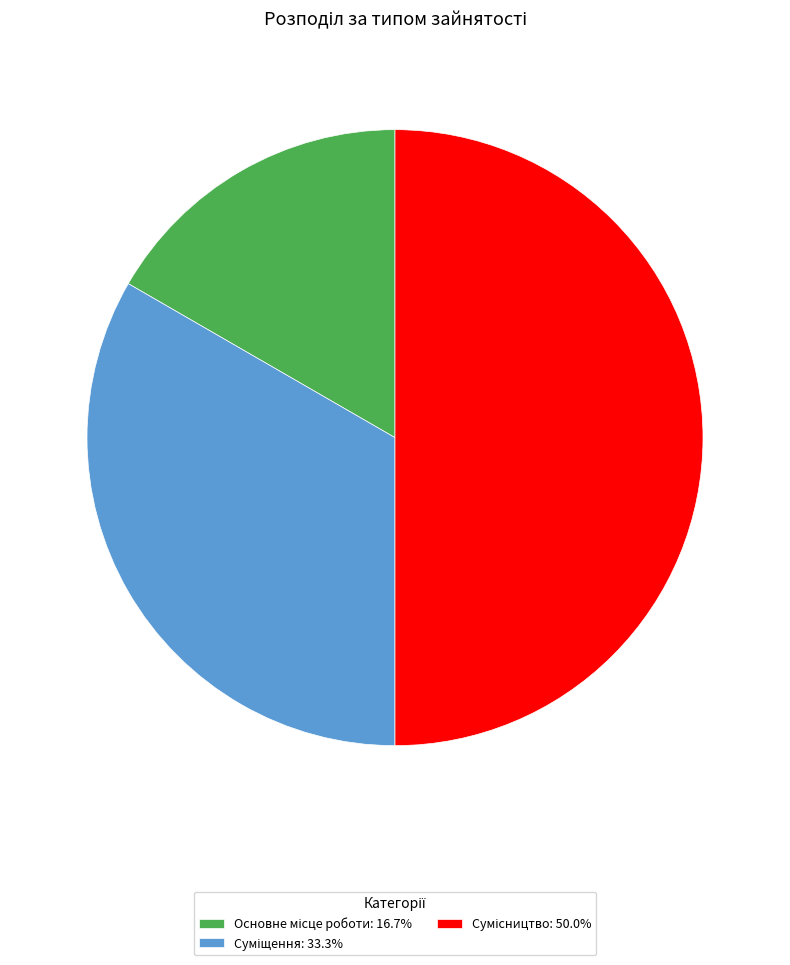

Which slice is the smallest?

Основне місце роботи